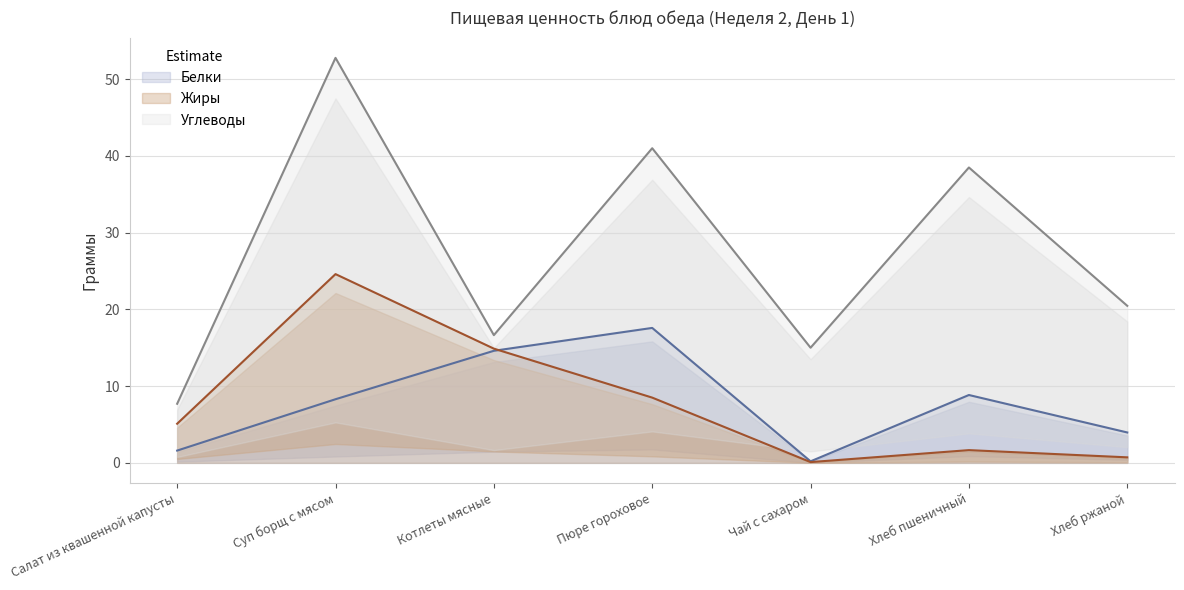

Reading right to left, list all the values displayed in this chart.

Белки: Хлеб ржаной=4.0	Хлеб пшеничный=8.8	Чай с сахаром=0.2	Пюре гороховое=17.6	Котлеты мясные=14.6	Суп борщ с мясом=8.3	Салат из квашенной капусты=1.6
Жиры: Хлеб ржаной=0.7	Хлеб пшеничный=1.7	Чай с сахаром=0.1	Пюре гороховое=8.5	Котлеты мясные=14.9	Суп борщ с мясом=24.6	Салат из квашенной капусты=5.1
Углеводы: Хлеб ржаной=20.5	Хлеб пшеничный=38.5	Чай с сахаром=15.0	Пюре гороховое=41.0	Котлеты мясные=16.6	Суп борщ с мясом=52.8	Салат из квашенной капусты=7.7